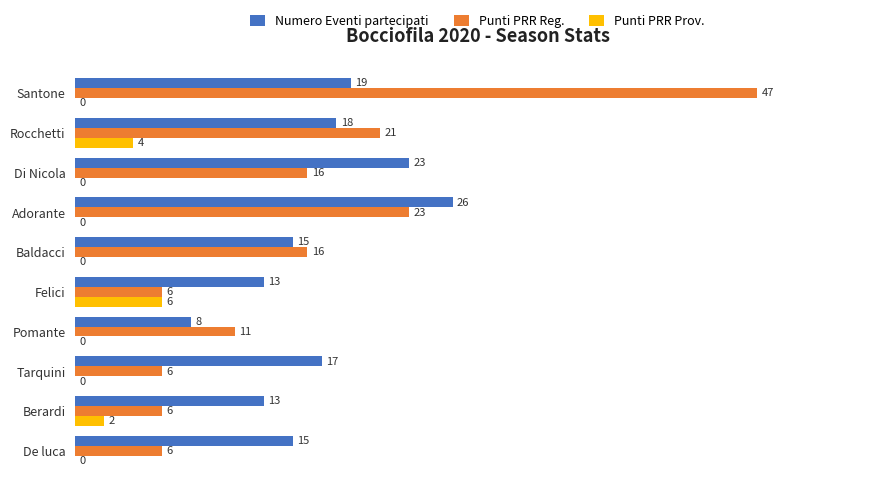

What are all the series names shown in the legend?

Numero Eventi partecipati, Punti PRR Reg., Punti PRR Prov.